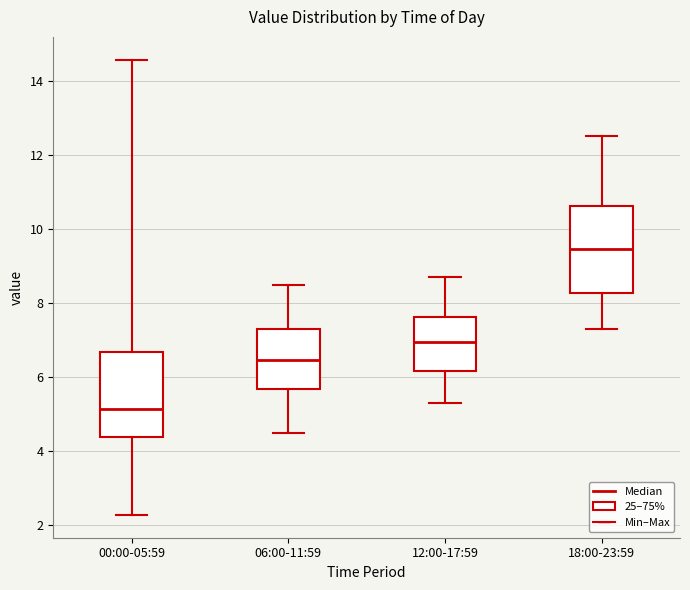

Which box has the lowest median line?

00:00-05:59